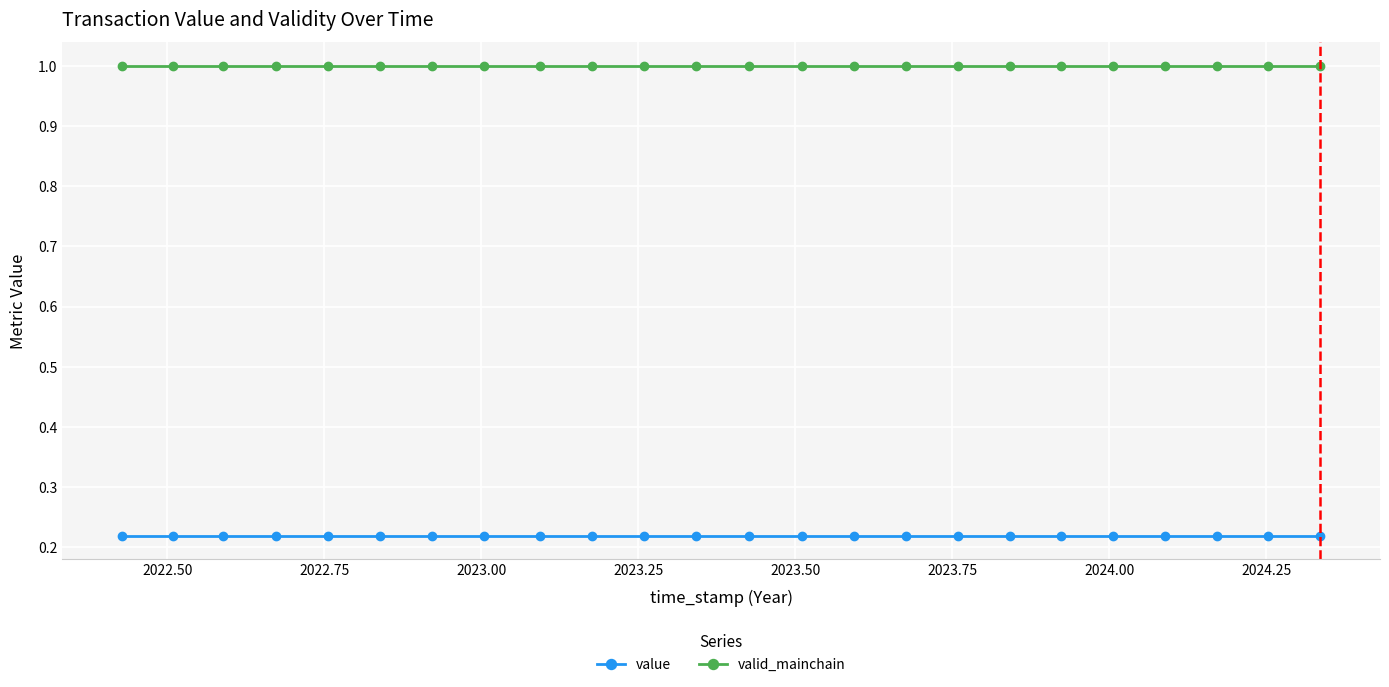

At how many categories does at least one series exceed 0?

24